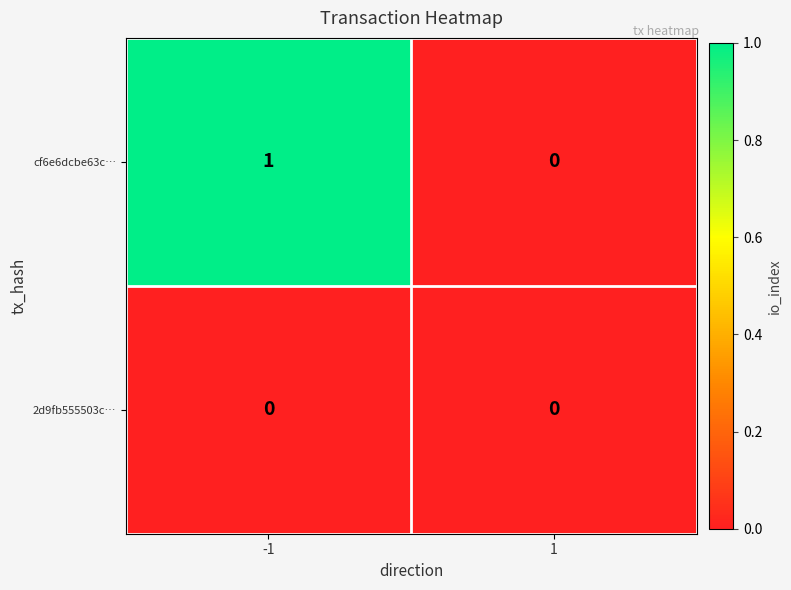

Reading left to right, what are all the values shown in this chart?

cf6e6dcbe63c…: 1	0
2d9fb555503c…: 0	0